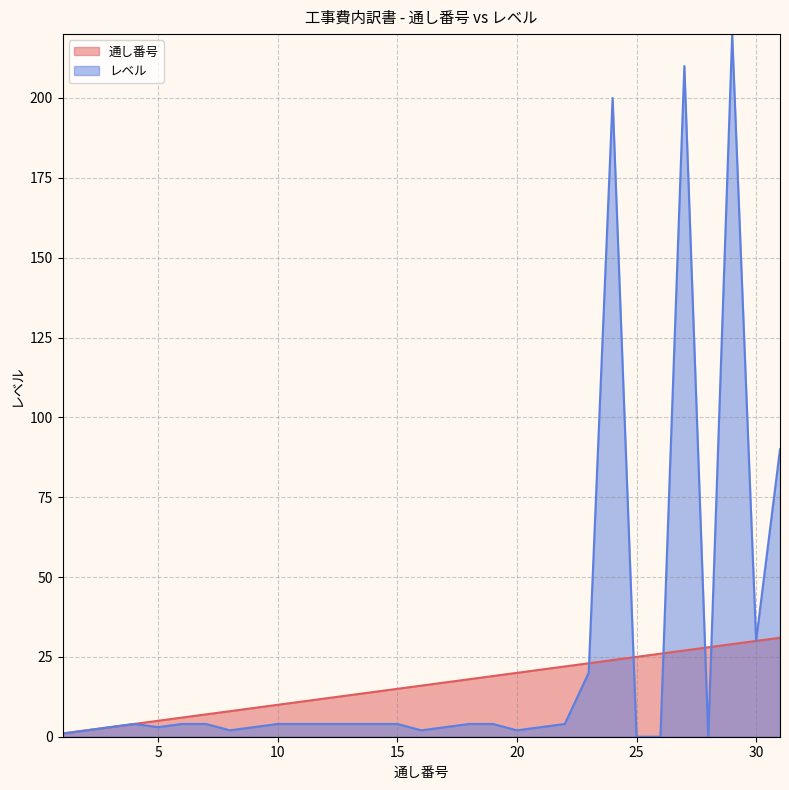

The value of 通し番号 at 18 is 28. True or false?

False